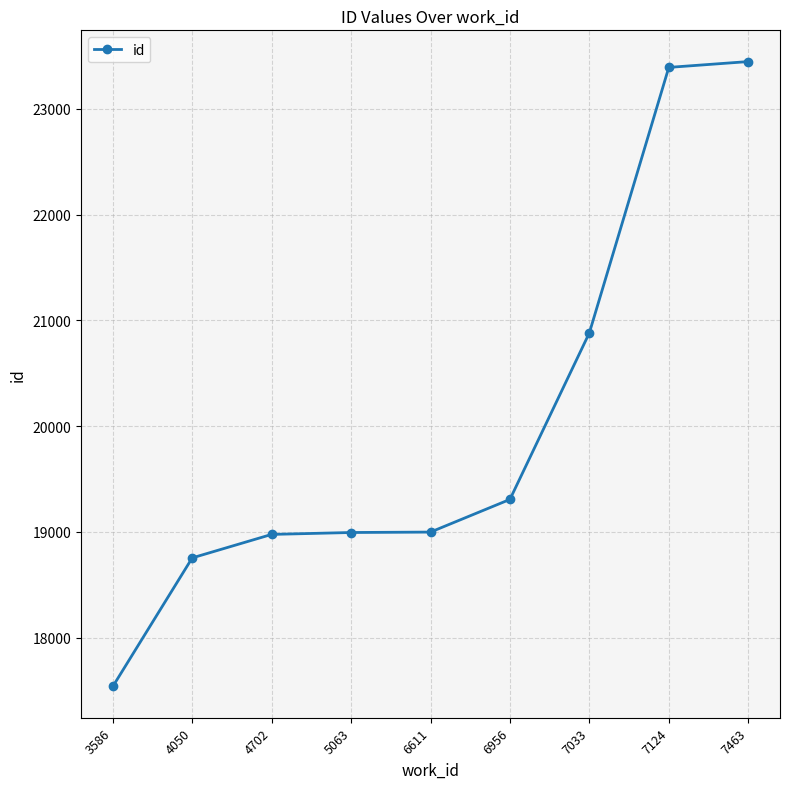

True or false: the data shows 27984 at 4050.

False